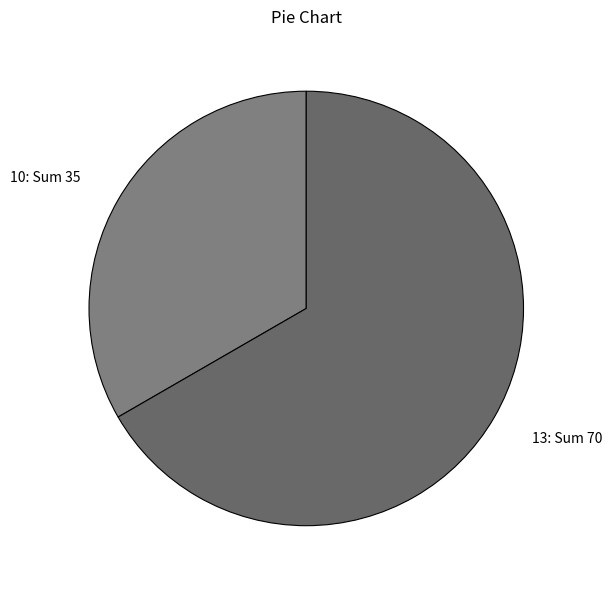

What is the smallest slice in the pie chart?

10